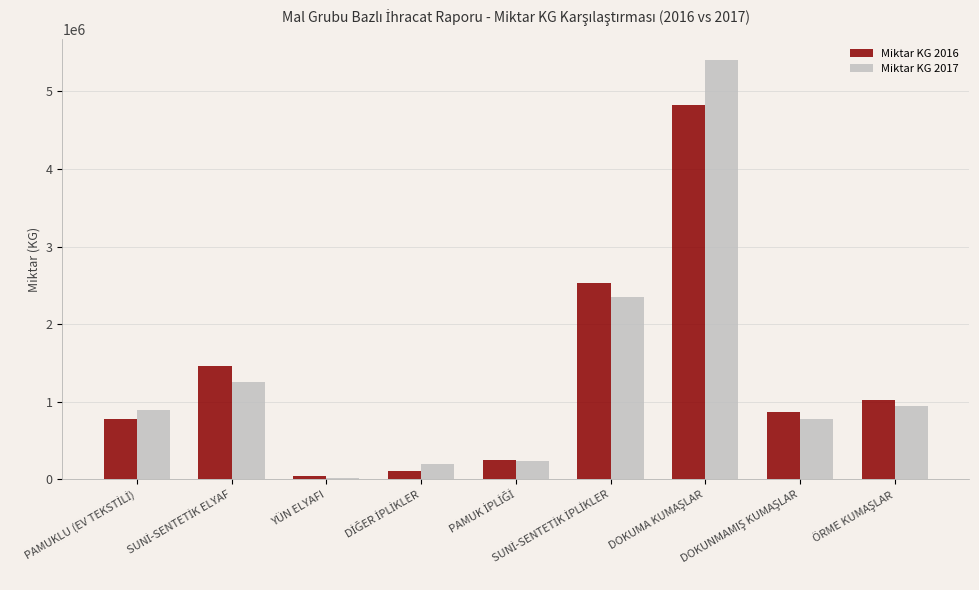

What is the smallest value displayed?

22200.0